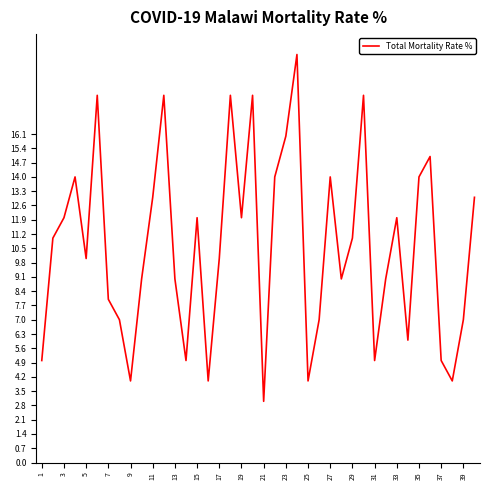

Reading right to left, list all the values displayed in this chart.

13	7	4	5	15	14	6	12	9	5	18	11	9	14	7	4	20	16	14	3	18	12	18	10	4	12	5	9	18	13	9	4	7	8	18	10	14	12	11	5